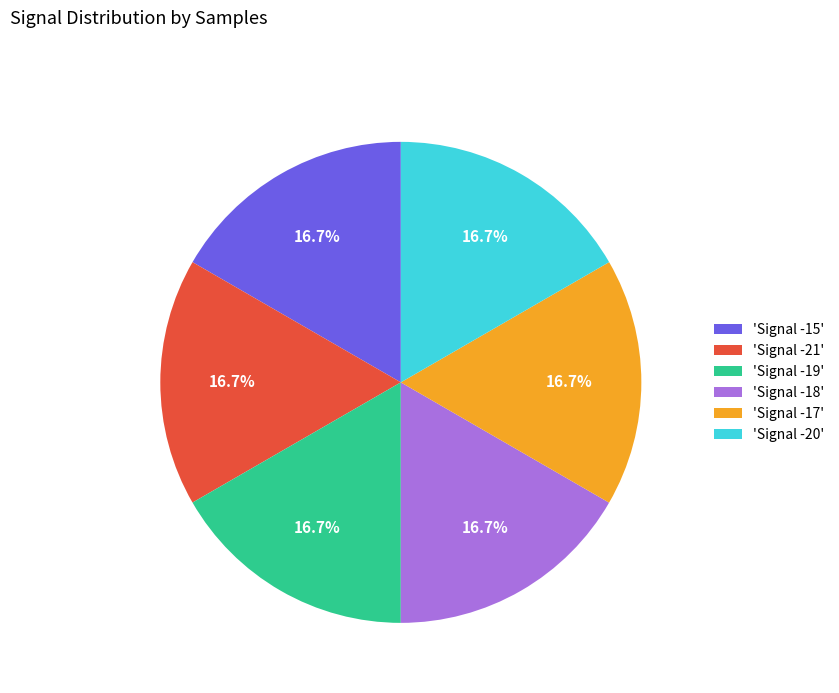

Count the number of slices in the pie.

6